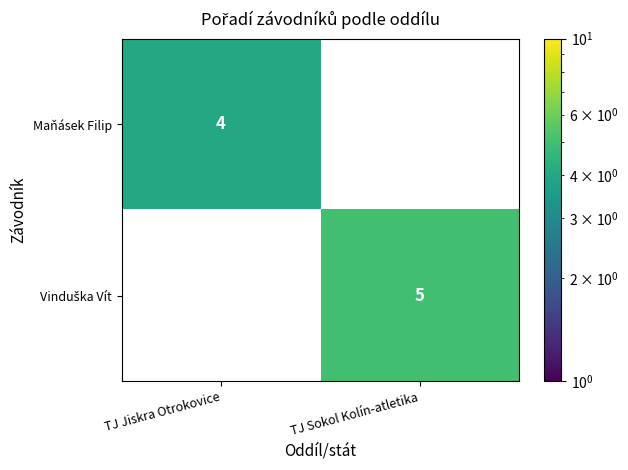

What is the difference between the maximum and minimum values in the Maňásek Filip series?

4